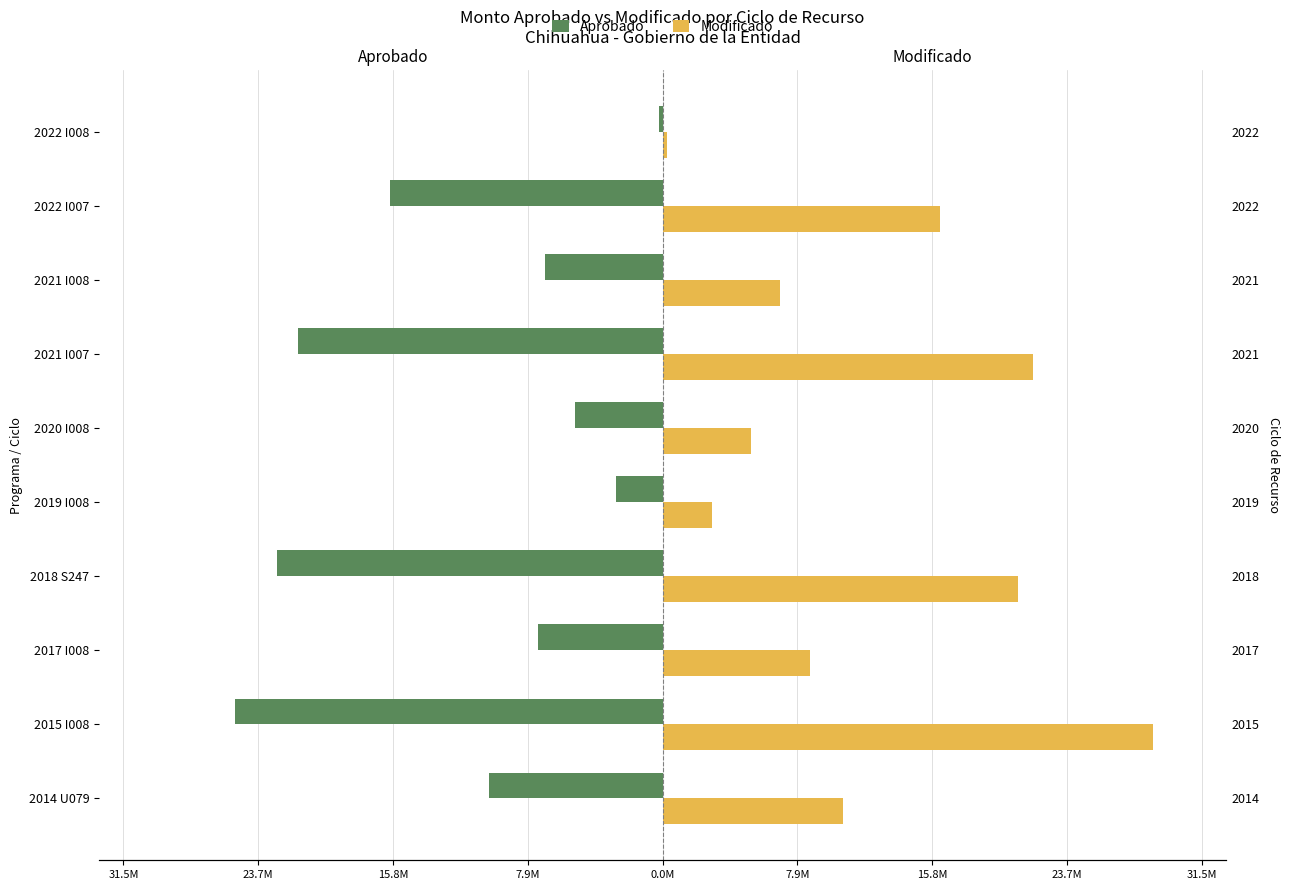

What is the difference between the second highest and second lowest values in the Aprobado series?

19873455.0